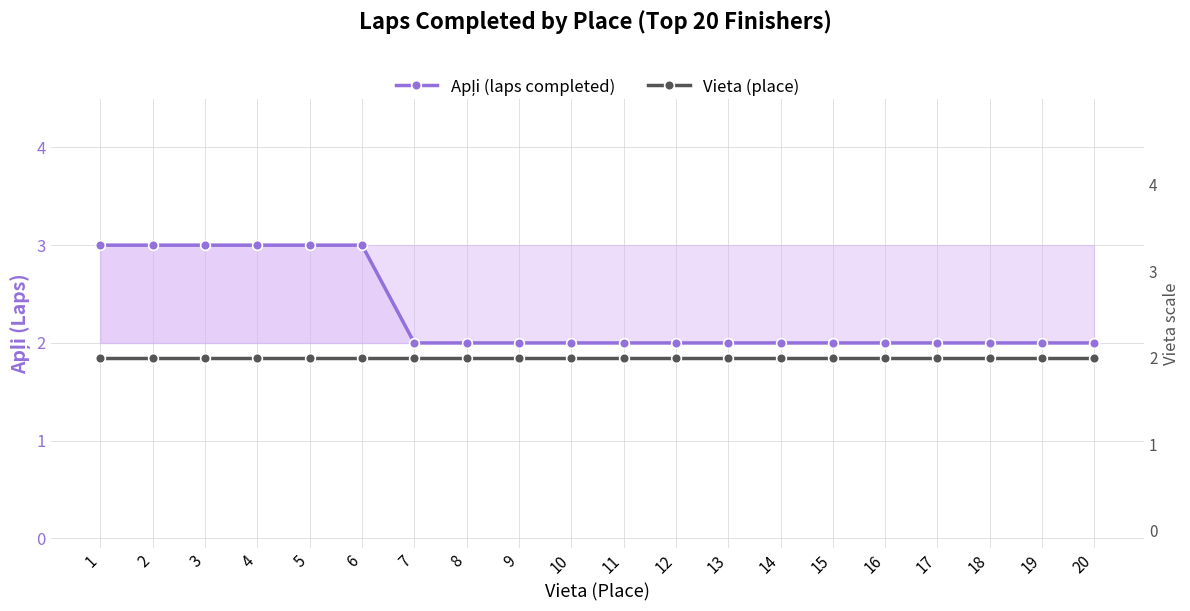

Count the number of data series in this chart.

2